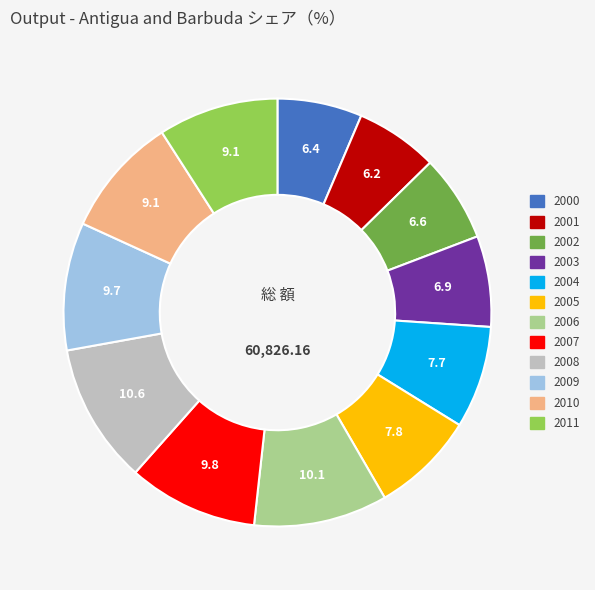

Is there any slice that represents more than half of the pie?

No